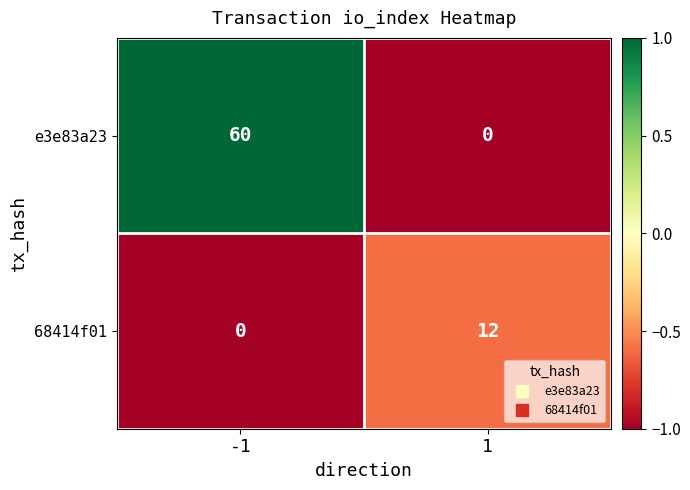

What is the approximate value of e3e83a23 at -1, to the nearest 5?

60